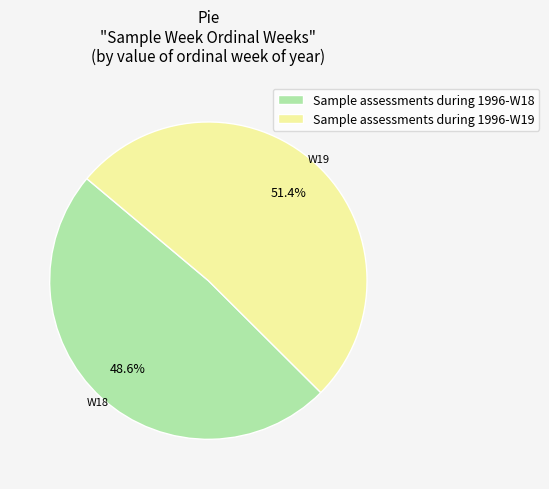

Which slice is the smallest?

Sample assessments during 1996-W18